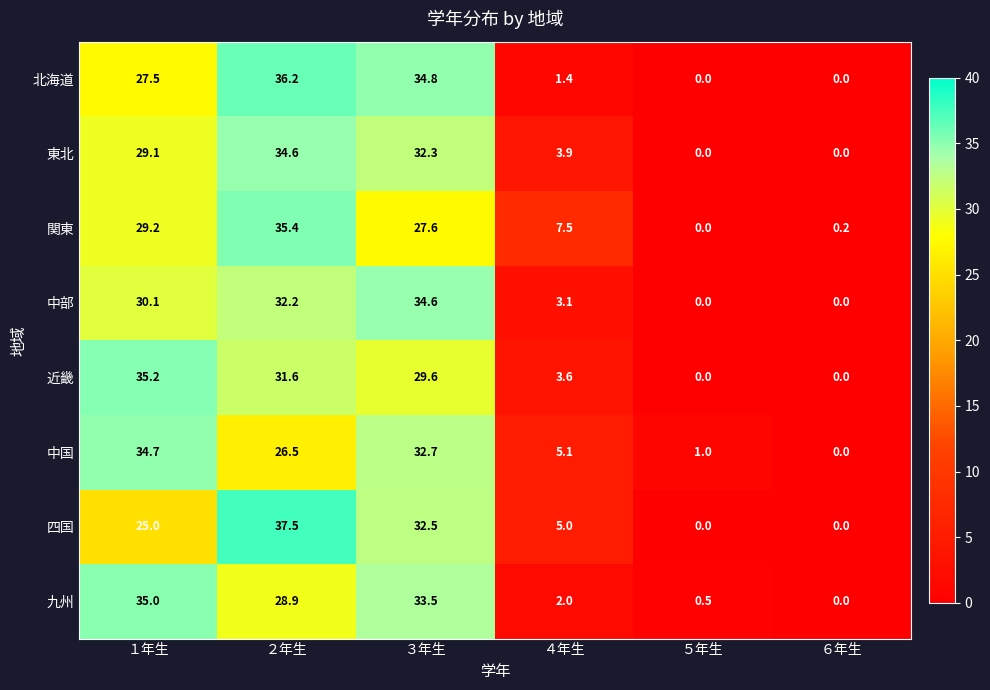

Which series changed the most between ３年生 and ５年生?

北海道